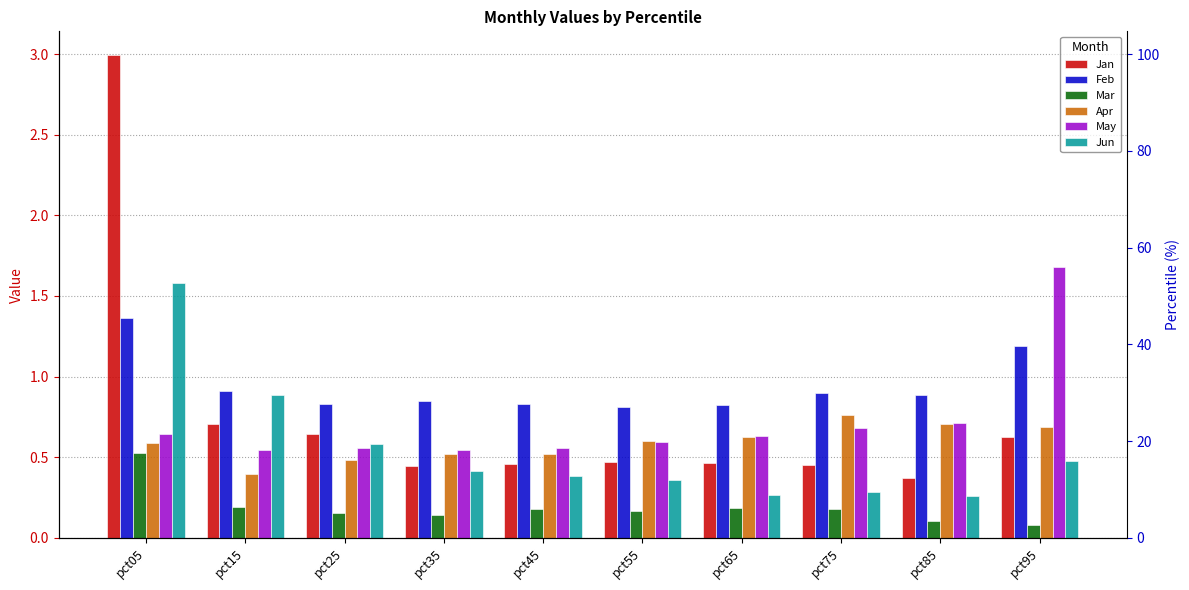

What is the greatest value displayed?

3.0